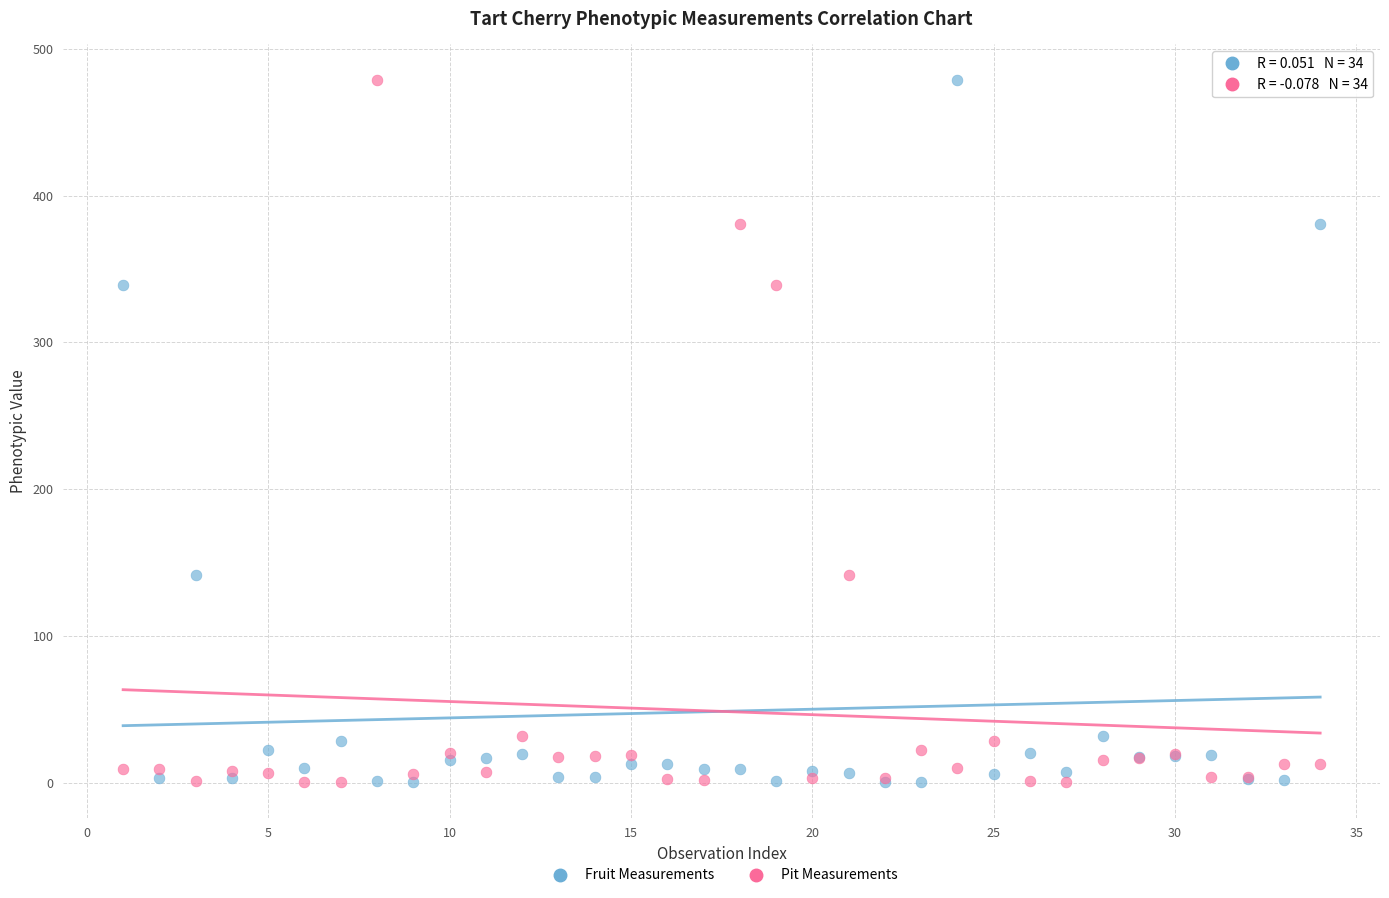

What are all the series names shown in the legend?

Fruit Measurements, Pit Measurements